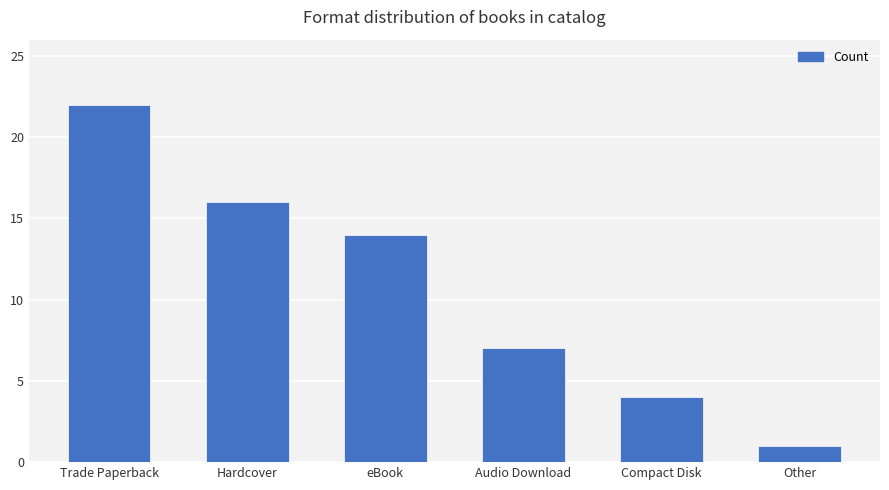

Is it true that the value at Audio Download is 7?

True